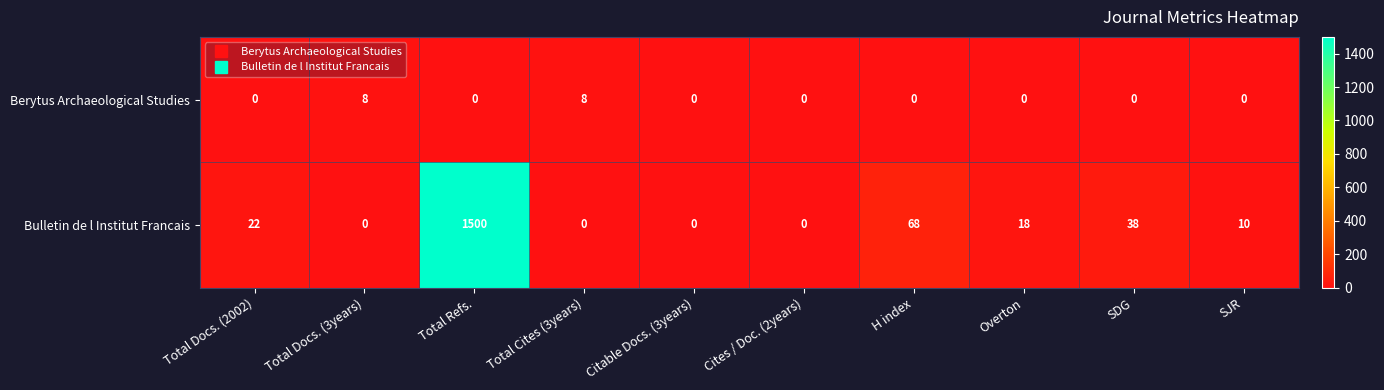

At which label does Bulletin de l Institut Francais first exceed 18?

Total Docs. (2002)